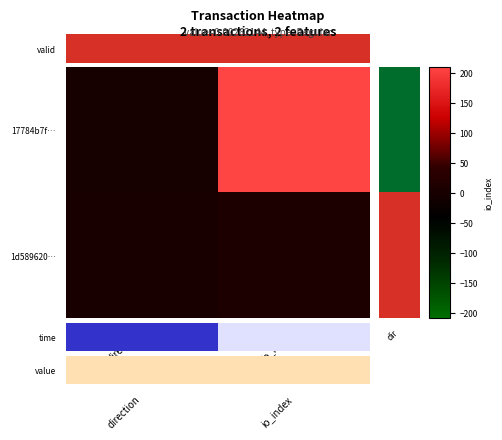

Which series has the largest total across all categories?

1d589620…